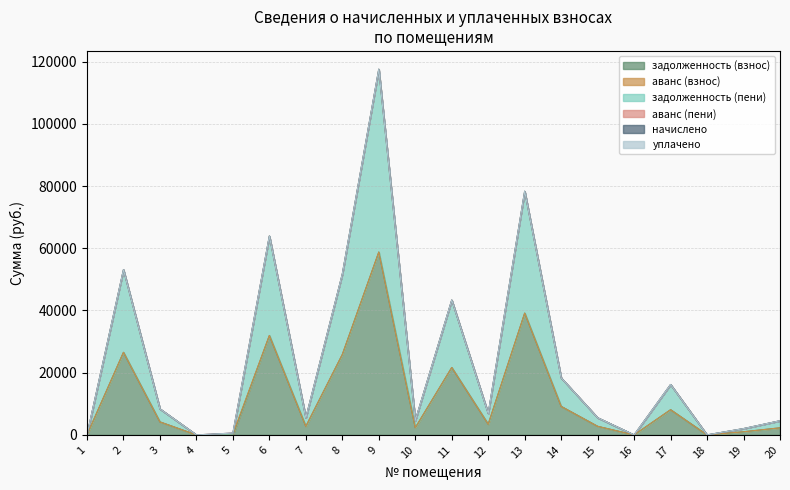

What is the value of the задолженность (взнос) point at the 10th from the left?

2305.8